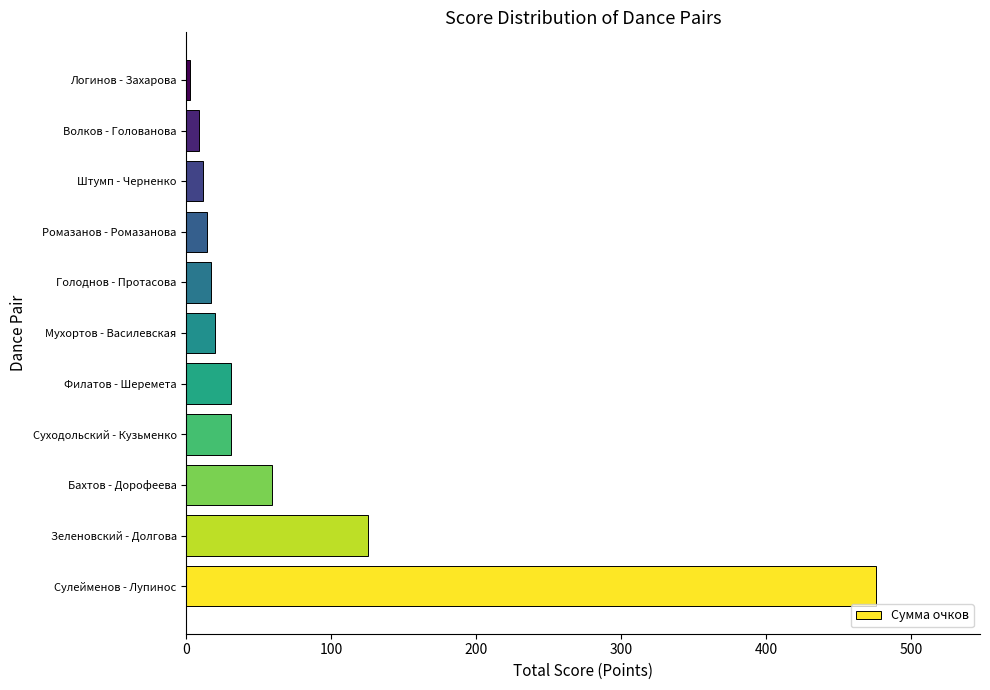

Reading top to bottom, transcribe all the data shown in this chart.

2.8	8.4	11.2	14.0	16.8	19.6	30.8	30.8	59.2	125.2	476.0